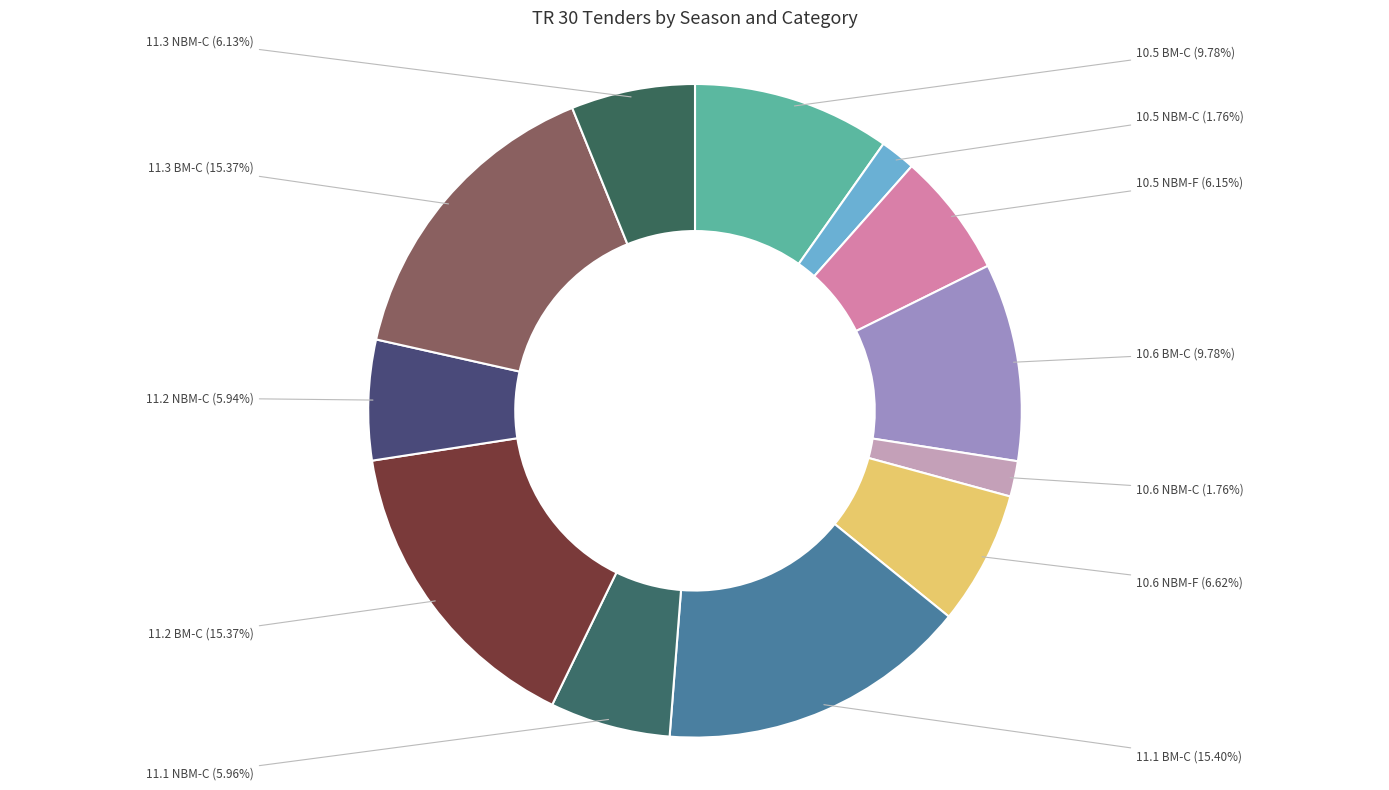

Count the number of slices in the pie.

12